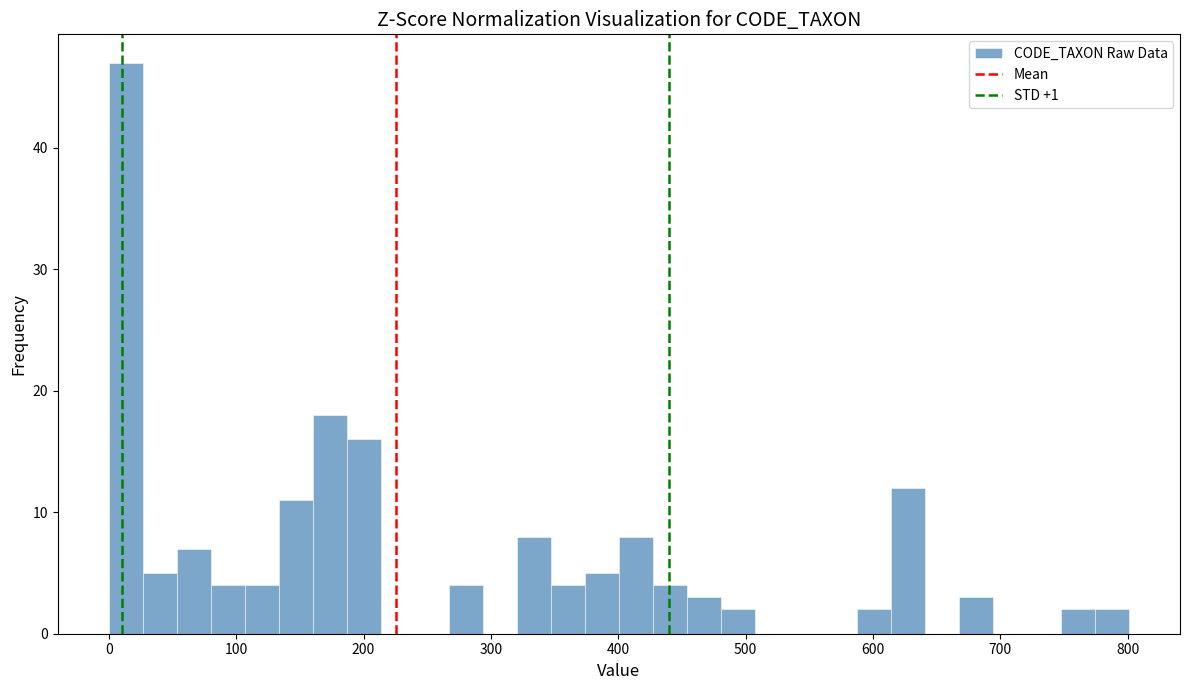

Around what value on the x-axis is the tallest bar? Give the approximate position of its centre, as read against the axis.

10